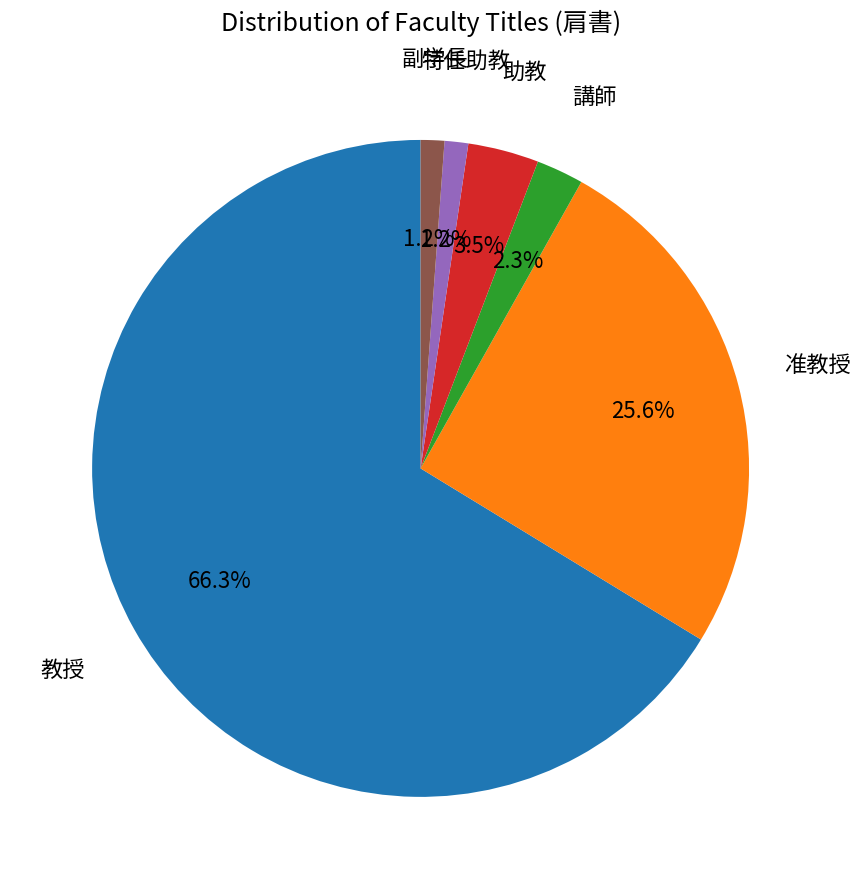

To the nearest percent, what is the difference between the largest and smallest slice percentages?

65%